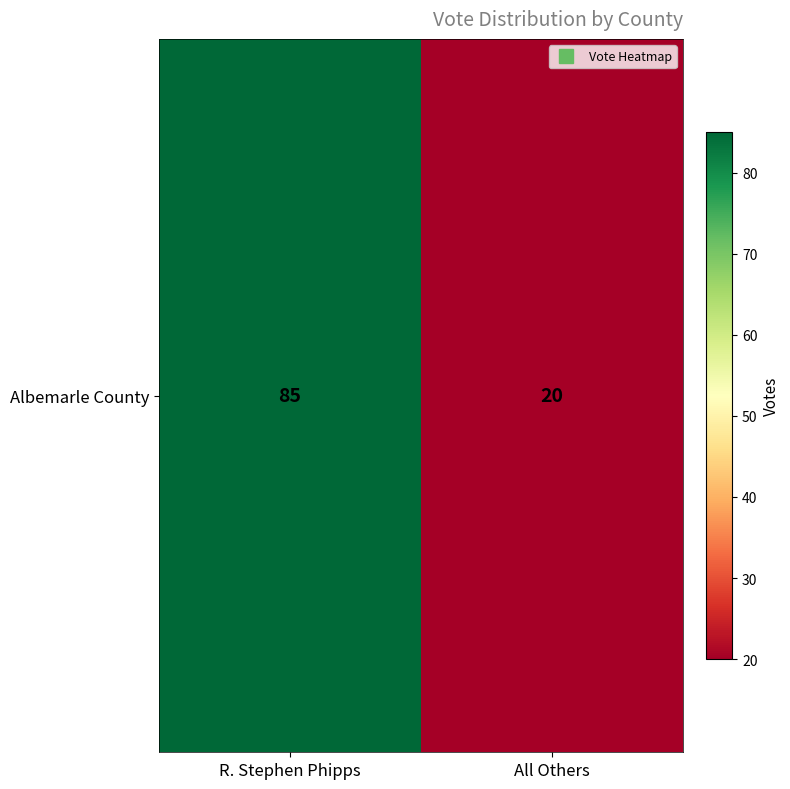

At which label is the value closest to 52?

All Others